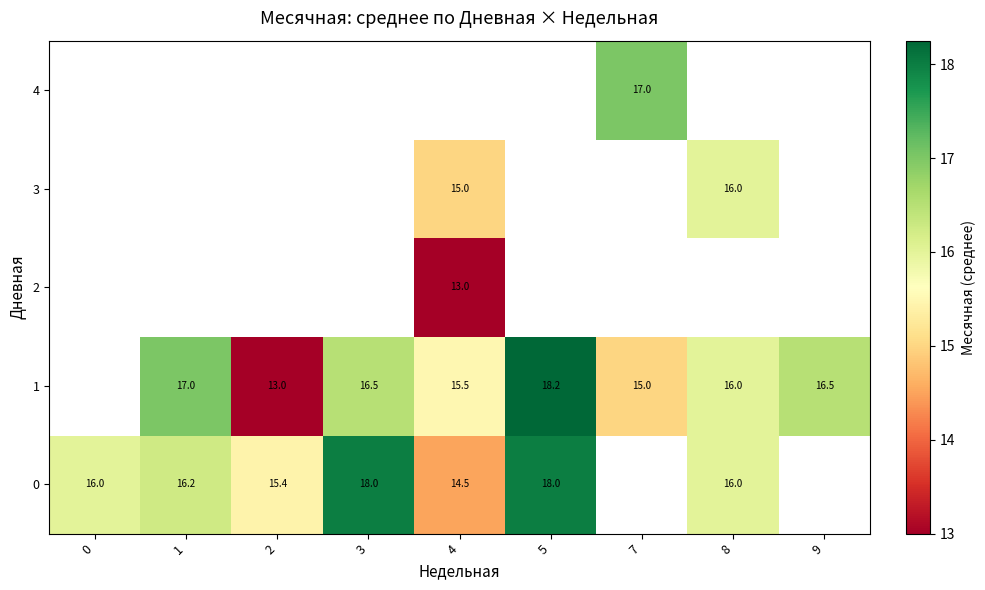

The 0 series shows 21.2 at 0. True or false?

False